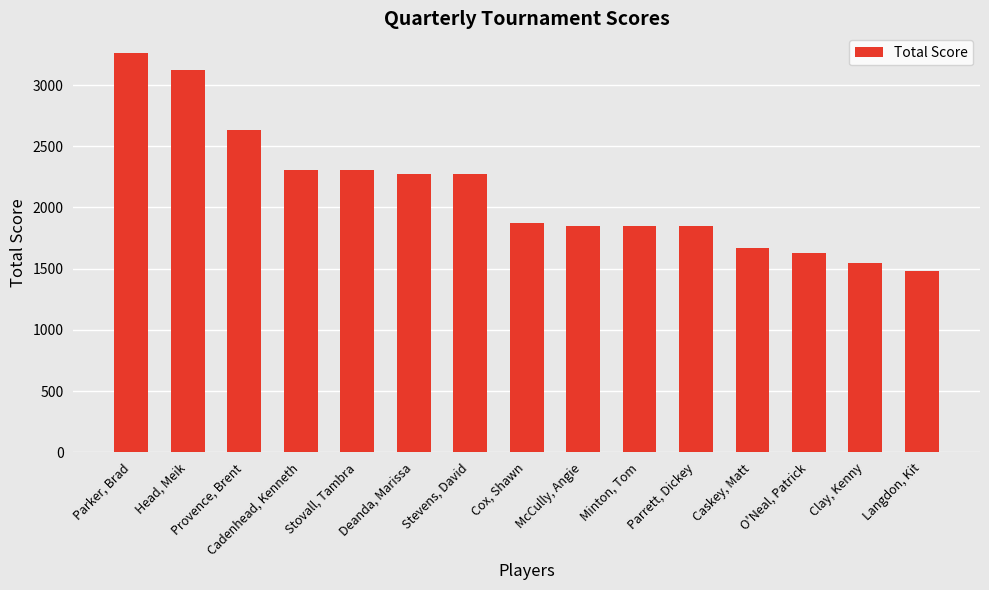

What is the approximate value at Langdon, Kit?

1485